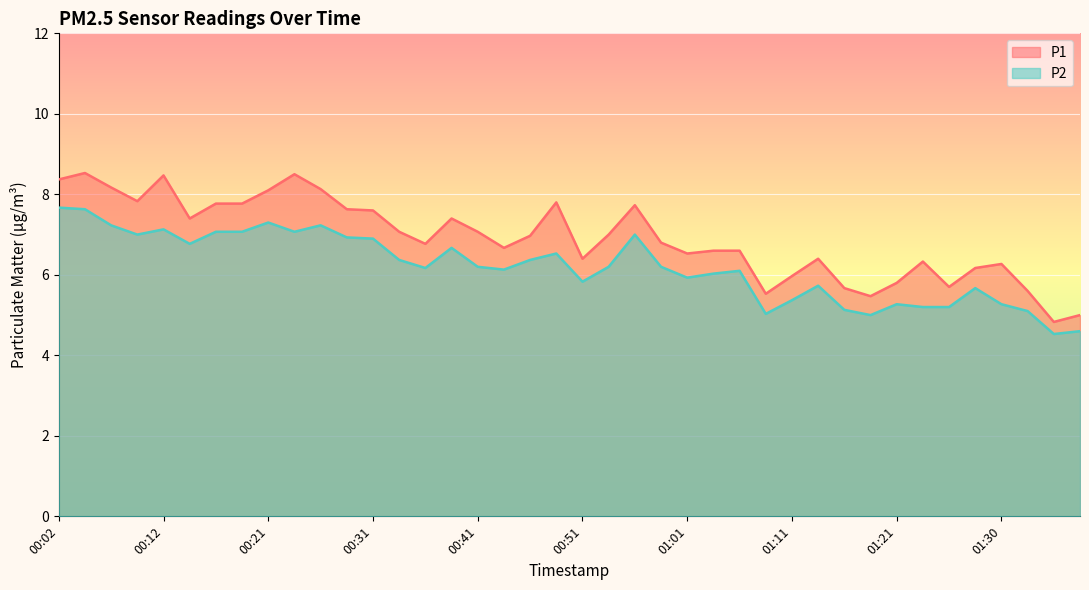

Reading left to right, what are all the values shown in this chart?

P1: 00:02=8.4	00:04=8.5	00:07=8.2	00:09=7.8	00:12=8.5	00:14=7.4	00:17=7.8	00:19=7.8	00:21=8.1	00:24=8.5	00:26=8.1	00:29=7.6	00:31=7.6	00:34=7.1	00:36=6.8	00:39=7.4	00:41=7.1	00:44=6.7	00:46=7.0	00:49=7.8	00:51=6.4	00:53=7.0	00:56=7.7	00:58=6.8	01:01=6.5	01:03=6.6	01:06=6.6	01:08=5.5	01:11=6.0	01:13=6.4	01:16=5.7	01:18=5.5	01:21=5.8	01:23=6.3	01:25=5.7	01:28=6.2	01:30=6.3	01:33=5.6	01:35=4.8	01:38=5.0
P2: 00:02=7.7	00:04=7.6	00:07=7.2	00:09=7.0	00:12=7.1	00:14=6.8	00:17=7.1	00:19=7.1	00:21=7.3	00:24=7.1	00:26=7.2	00:29=6.9	00:31=6.9	00:34=6.4	00:36=6.2	00:39=6.7	00:41=6.2	00:44=6.1	00:46=6.4	00:49=6.5	00:51=5.8	00:53=6.2	00:56=7.0	00:58=6.2	01:01=5.9	01:03=6.0	01:06=6.1	01:08=5.0	01:11=5.4	01:13=5.7	01:16=5.1	01:18=5.0	01:21=5.3	01:23=5.2	01:25=5.2	01:28=5.7	01:30=5.3	01:33=5.1	01:35=4.5	01:38=4.6